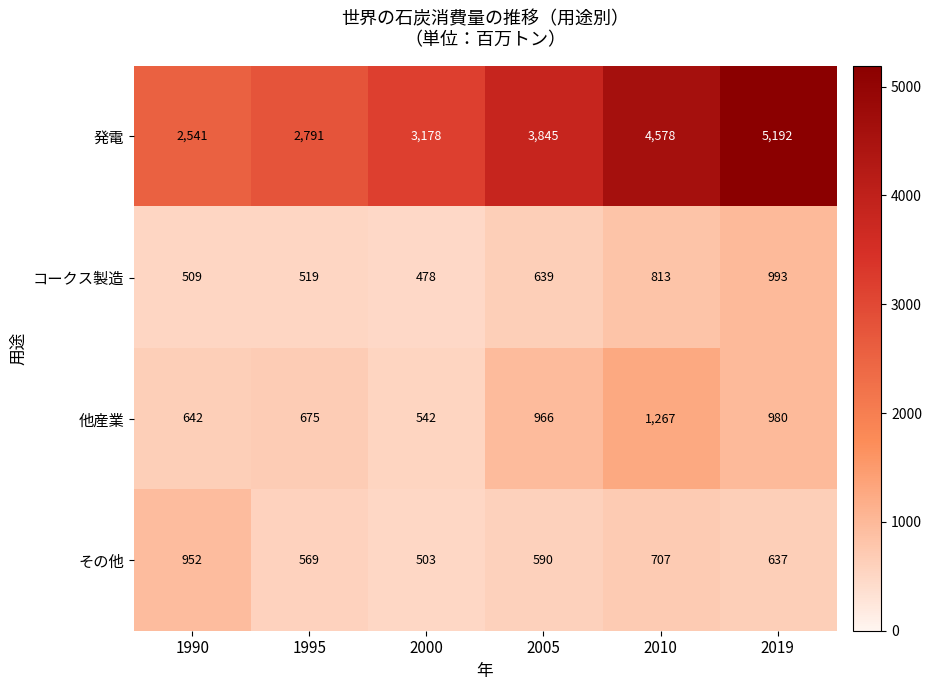

How many data points in その他 are less than 637?

3